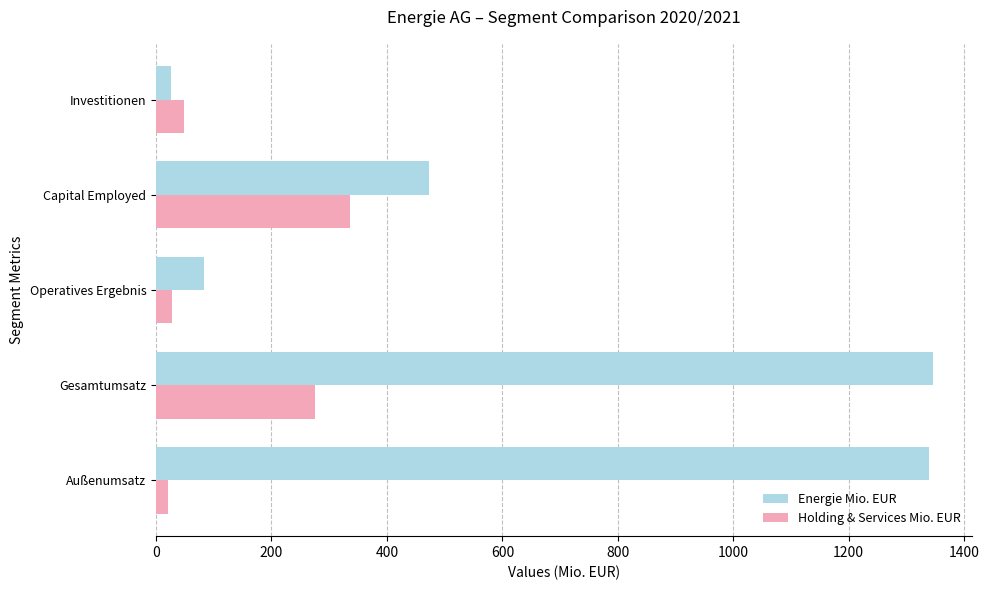

Which series has the largest range (max minus min)?

Energie Mio. EUR